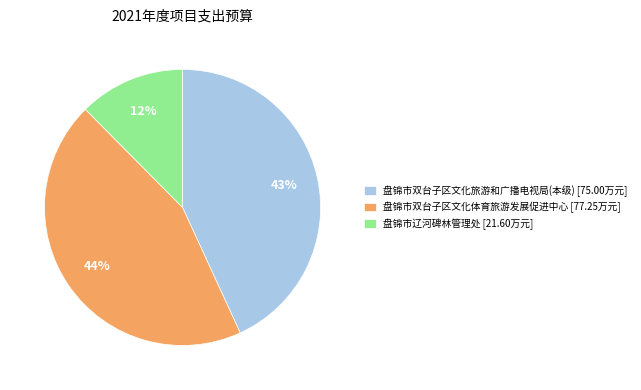

To the nearest percent, what is the average slice percentage?

33%